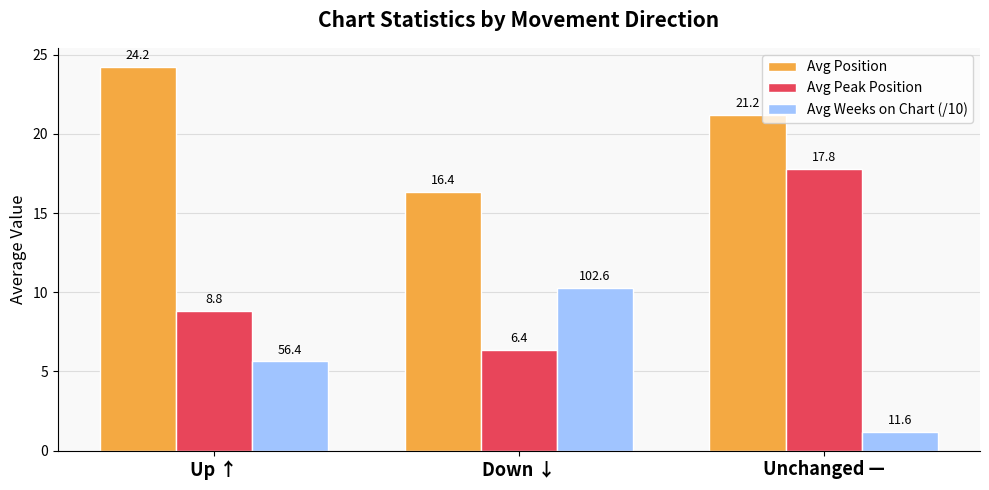

Is it true that Avg Position equals 5.4 at Down ↓?

False